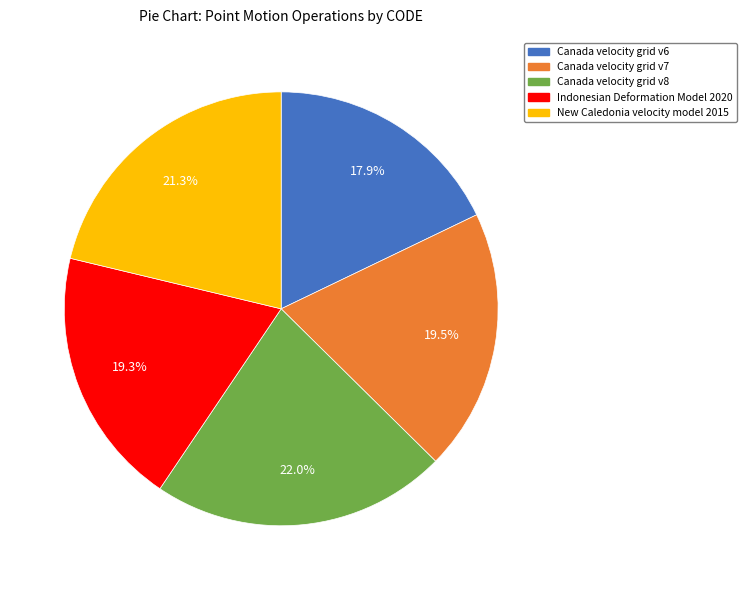

What percentage is NOT represented by Canada velocity grid v6?

82.1%